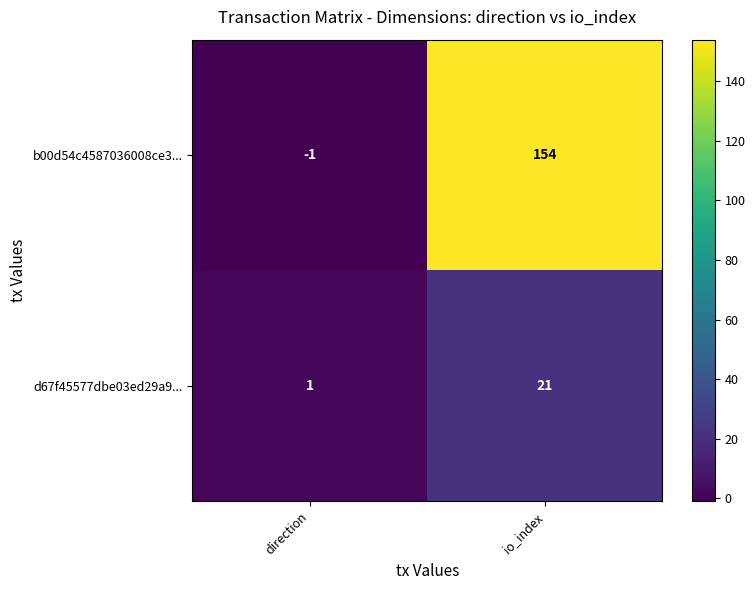

Reading left to right, transcribe all the data shown in this chart.

b00d54c4587036008ce3...: direction=-1	io_index=154
d67f45577dbe03ed29a9...: direction=1	io_index=21